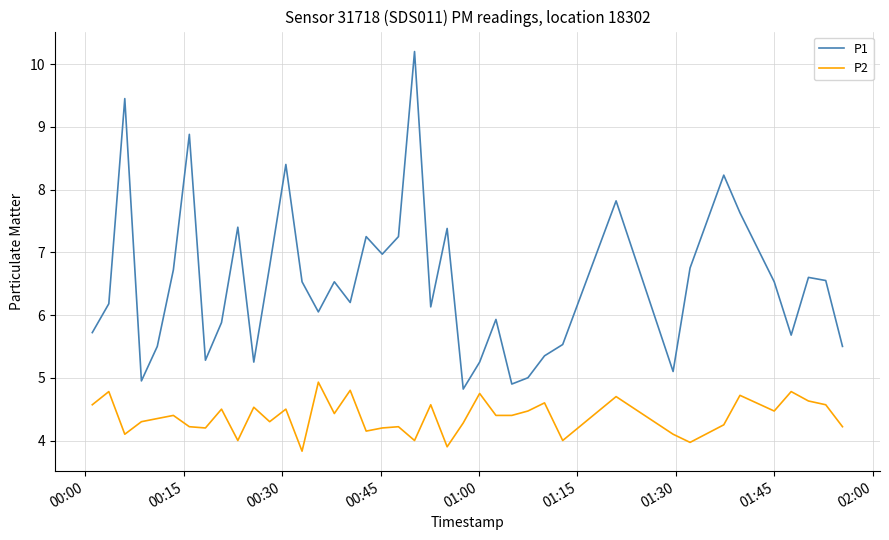

Count the number of categories in the chart.

40